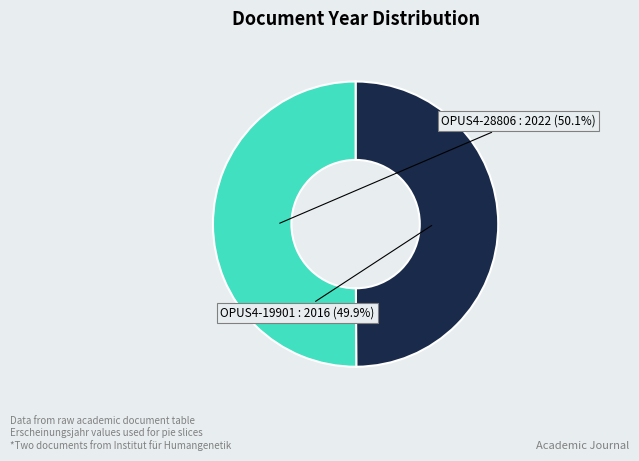

Do OPUS4-19901 and OPUS4-28806 together represent more than half of the pie?

Yes